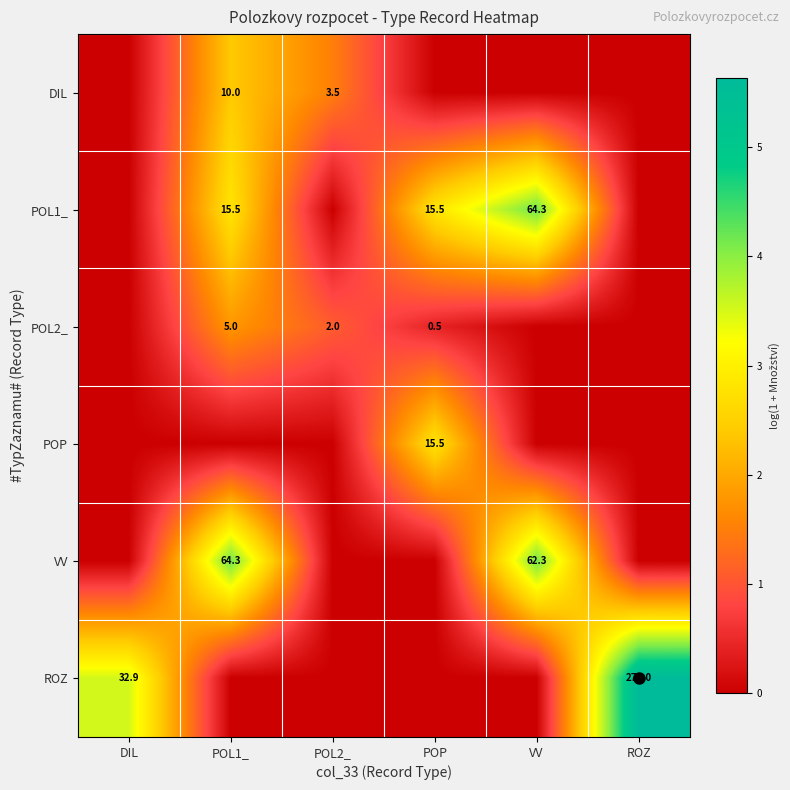

How many categories are shown in the chart?

6